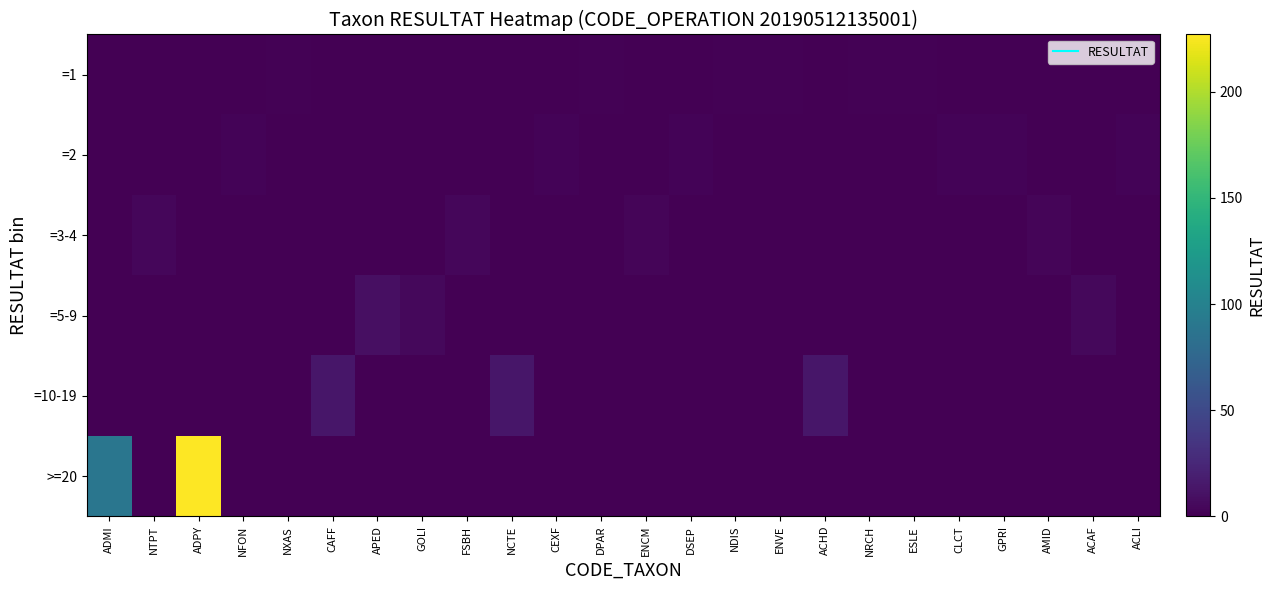

At GPRI, list the series in order from largest to smallest.

=2, =1, =3-4, =5-9, =10-19, >=20